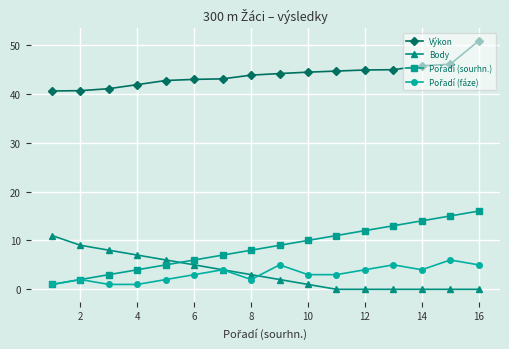

What is the lowest value of the Výkon series?

40.6